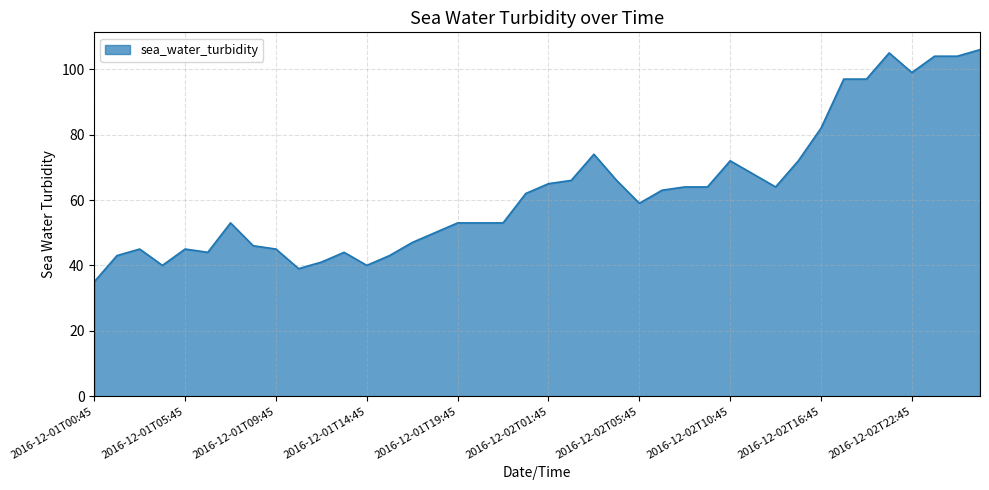

Does the chart display data point markers on the line(s)?

No